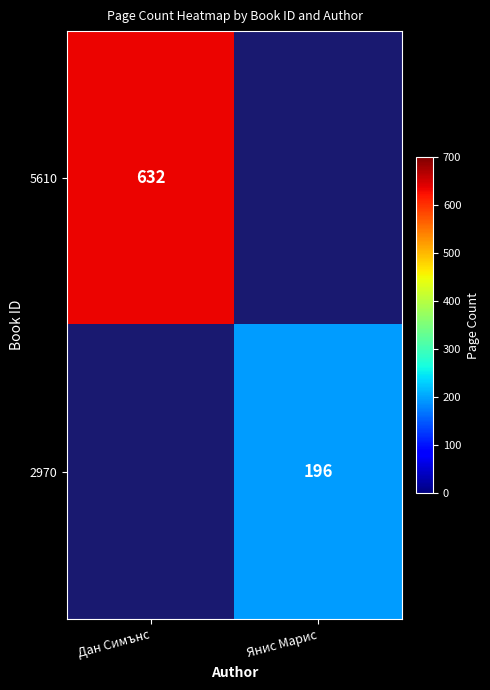

The 5610 series shows 1080 at Дан Симънс. True or false?

False